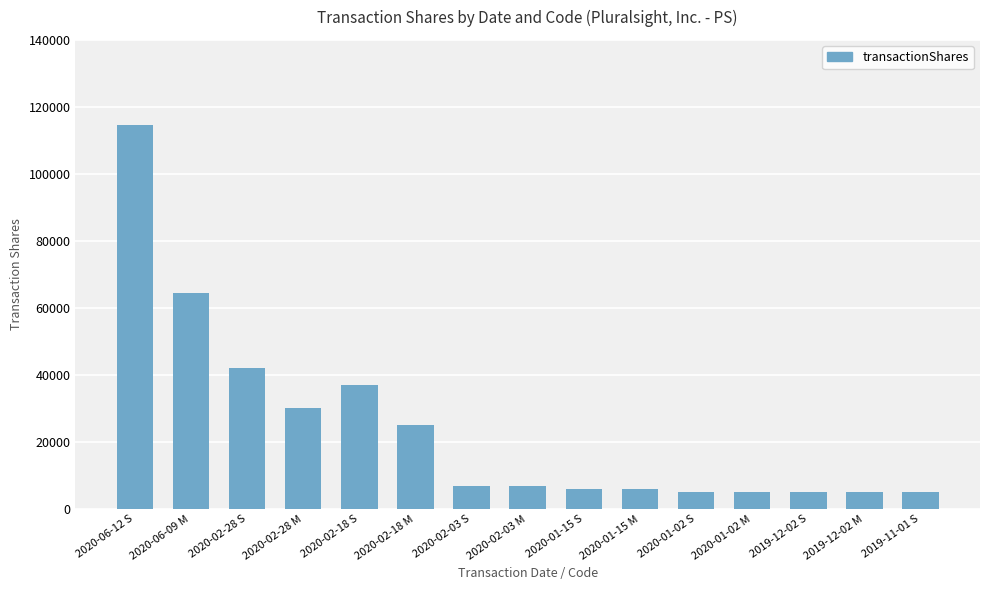

Reading right to left, what are all the values shown in this chart?

5000	5000	5000	5000	5000	6000	6000	7000	7000	25000	36928	30000	41929	64503	114654